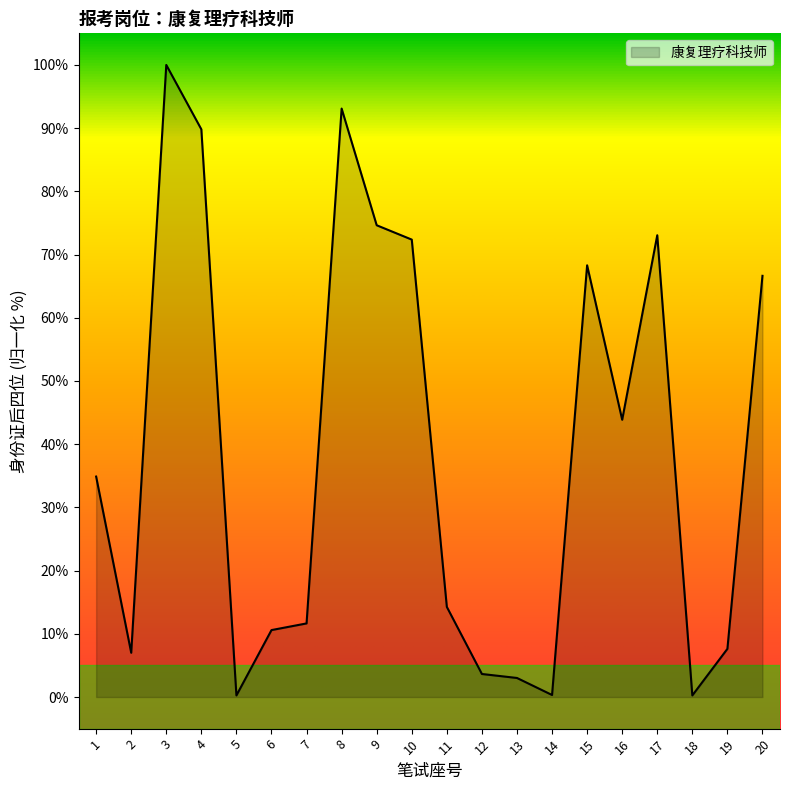

Which category has the highest value across all series?

3